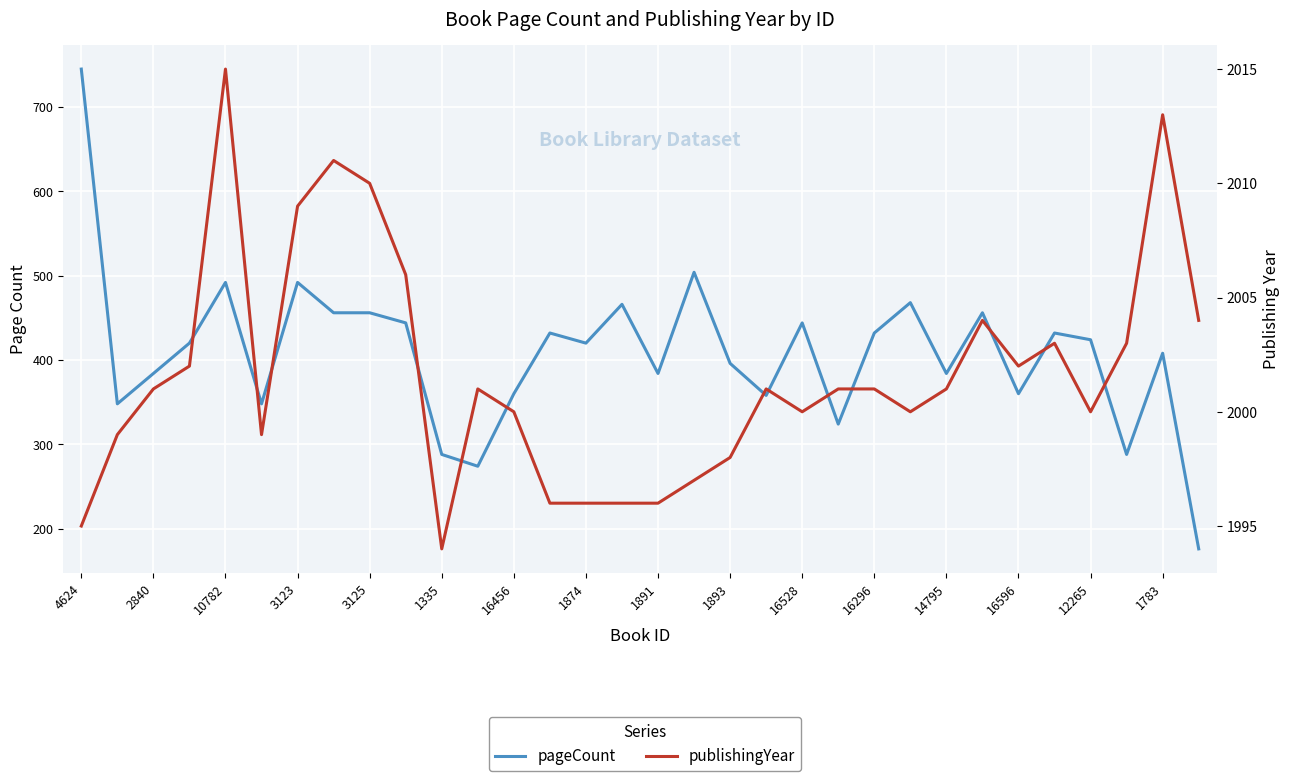

How many data points in publishingYear are less than 2001?

14